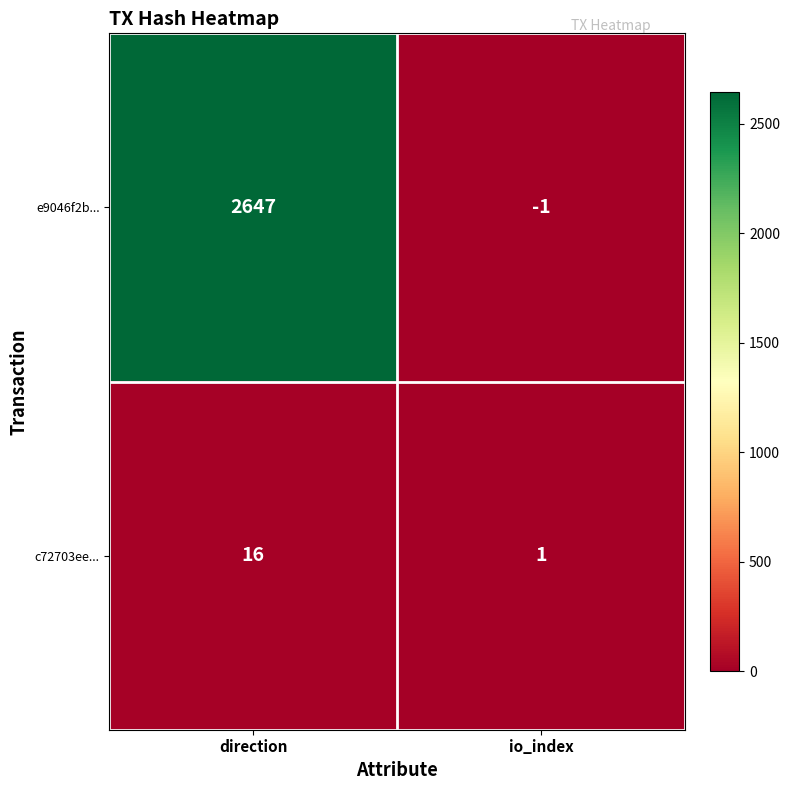

True or false: c72703ee... has a value of 16 at direction.

True